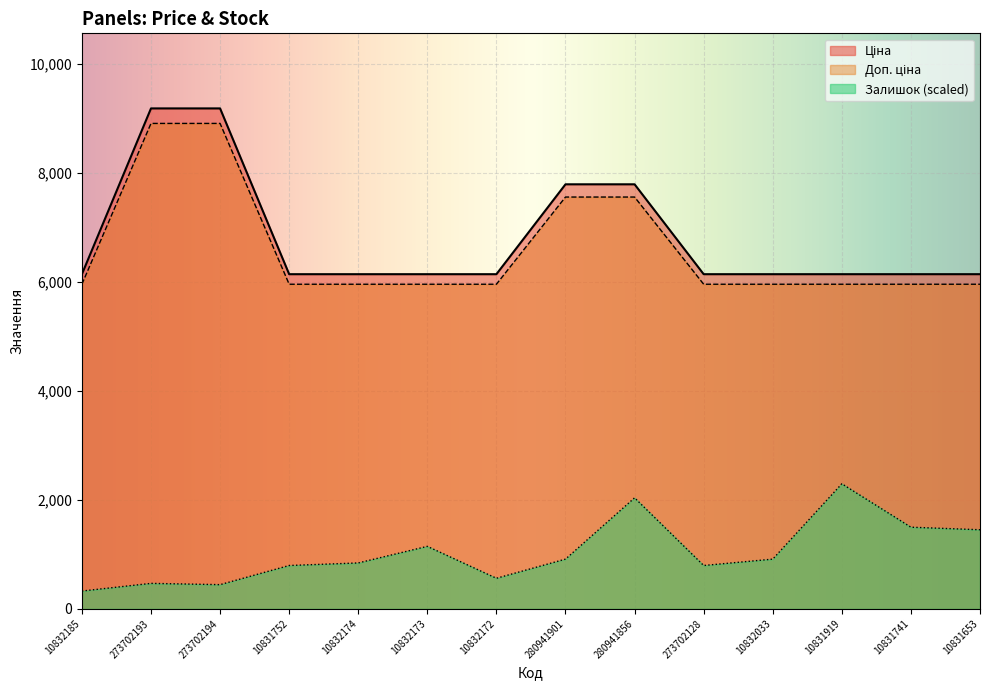

What is the value of the Доп. ціна point at the 8th from the left?

7559.2